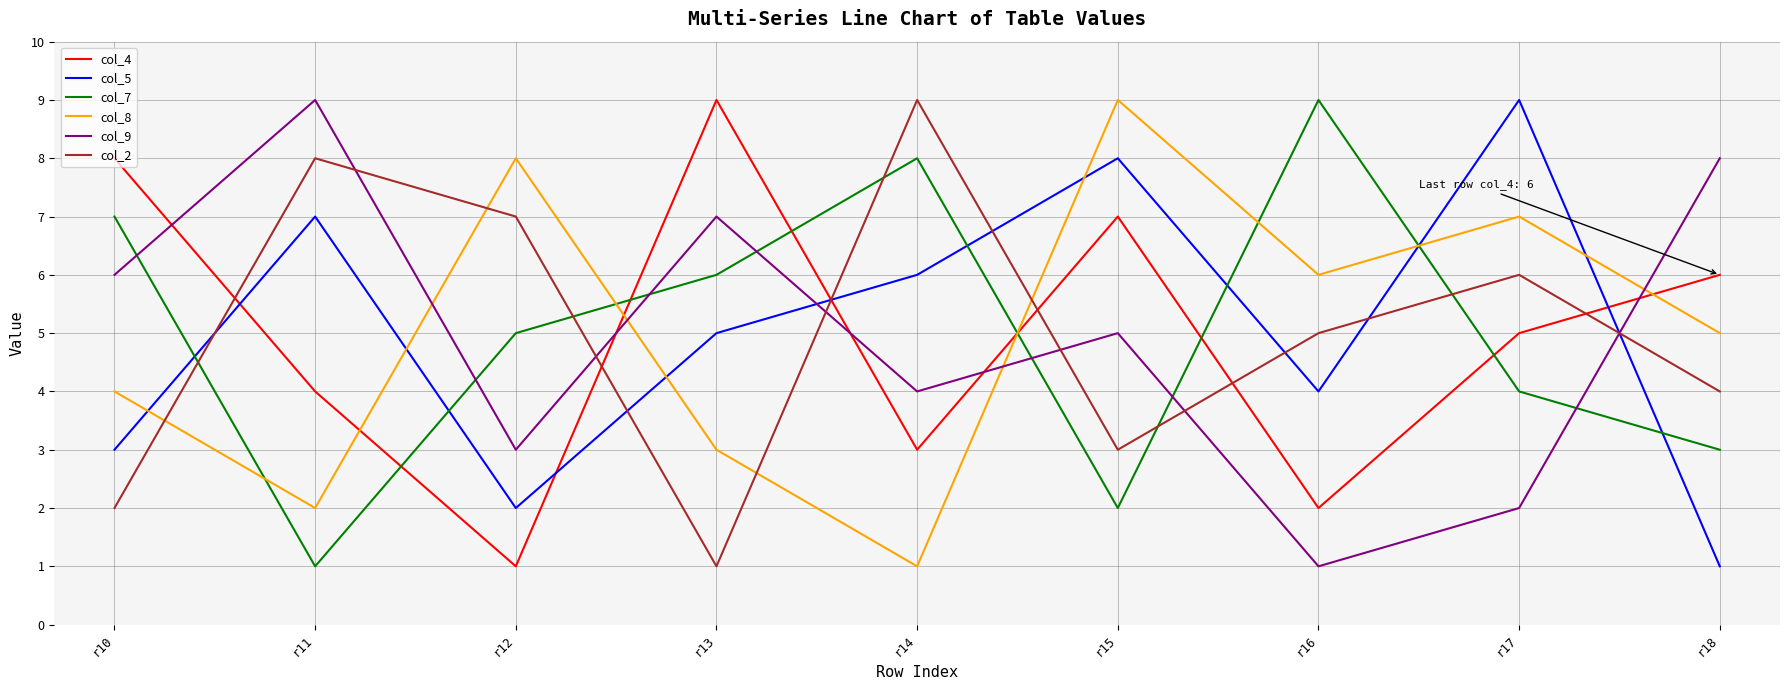

Reading right to left, transcribe all the data shown in this chart.

col_4: 6	5	2	7	3	9	1	4	8
col_5: 1	9	4	8	6	5	2	7	3
col_7: 3	4	9	2	8	6	5	1	7
col_8: 5	7	6	9	1	3	8	2	4
col_9: 8	2	1	5	4	7	3	9	6
col_2: 4	6	5	3	9	1	7	8	2